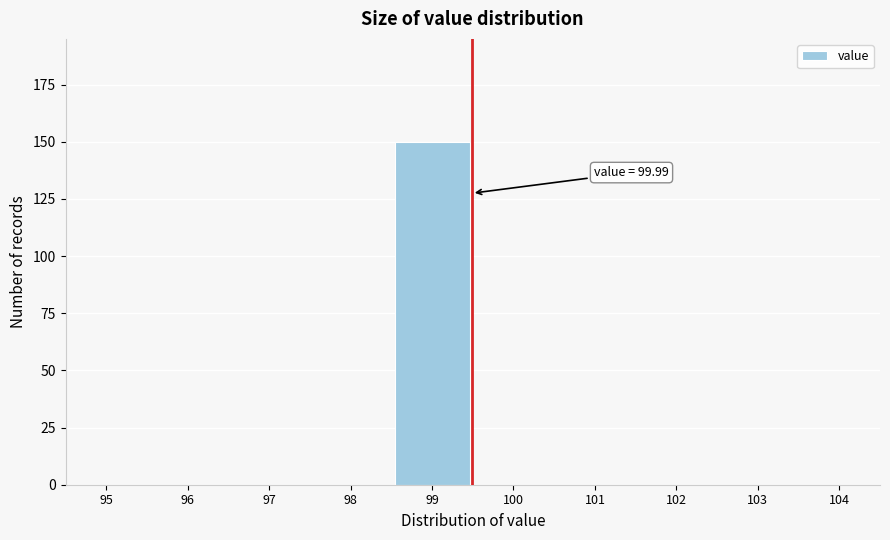

Reading right to left, transcribe all the data shown in this chart.

104=0	103=0	102=0	101=0	100=0	99=150	98=0	97=0	96=0	95=0